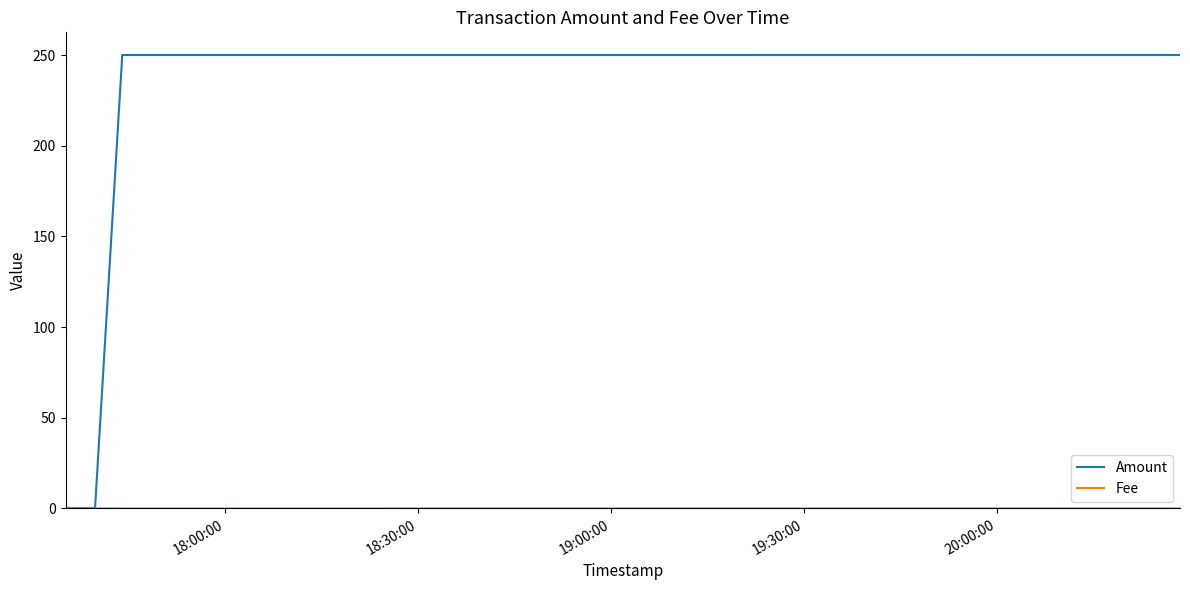

Reading left to right, extract all data points from this chart.

Amount: 0.0	0.3	0.2	0.0	250.0	250.0
Fee: 0.0	0.0	0.0	0.0	0.0	0.0